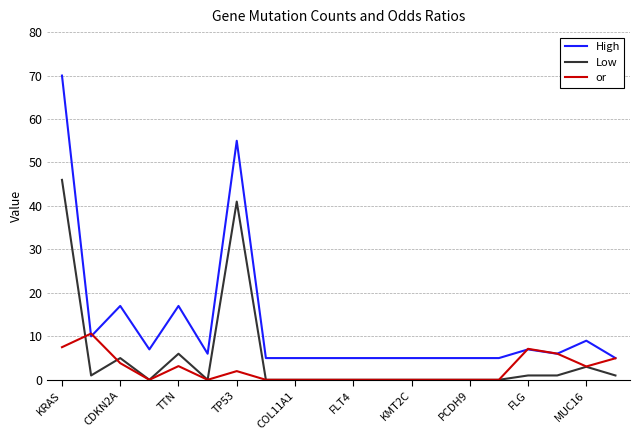

Which series has the largest range (max minus min)?

High